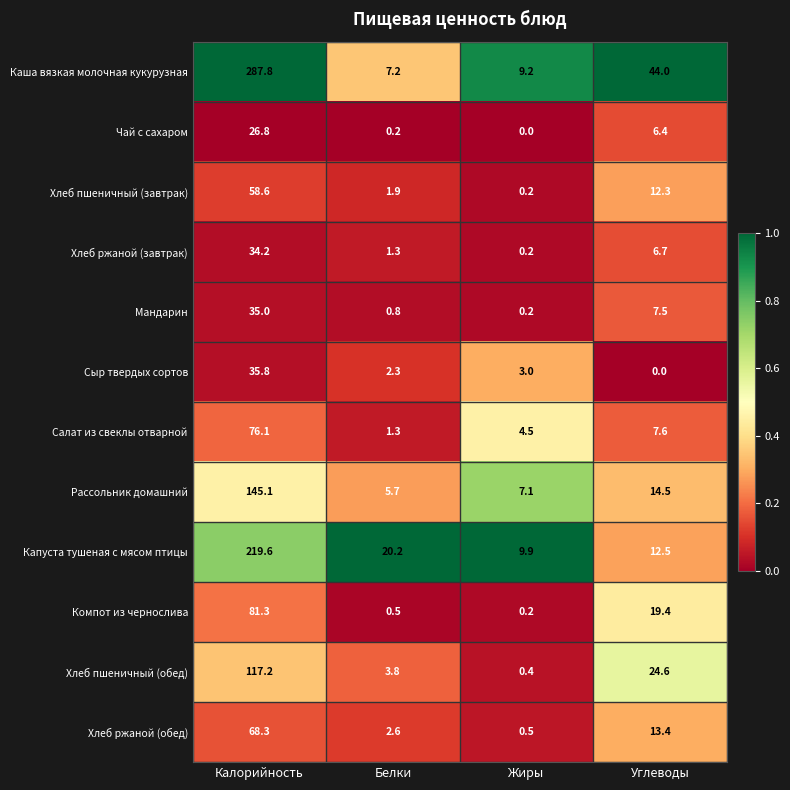

The Хлеб ржаной (обед) series shows 2.6 at Белки. True or false?

True